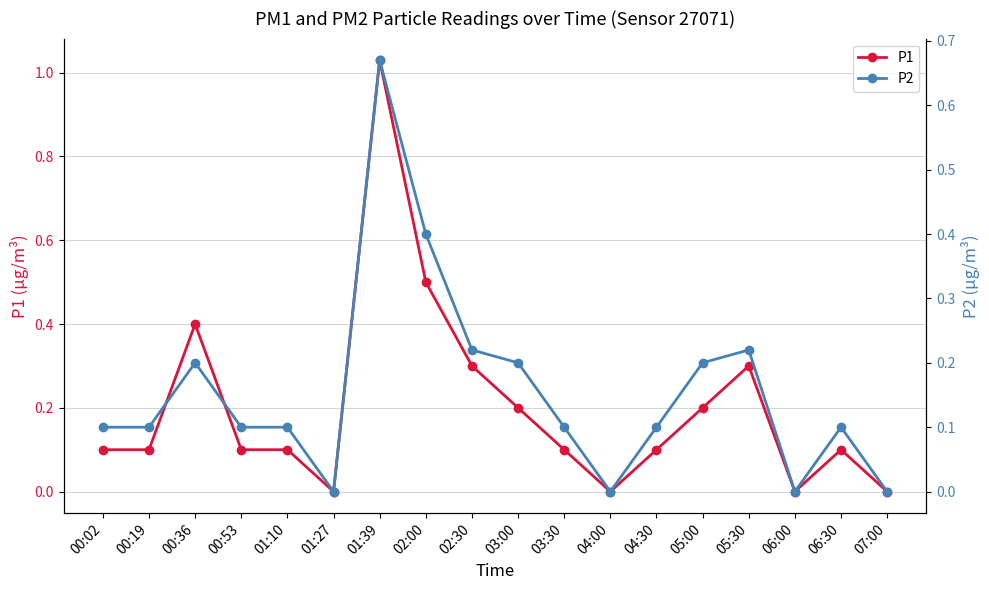

The value of P1 at 06:30 is 0.1. True or false?

True